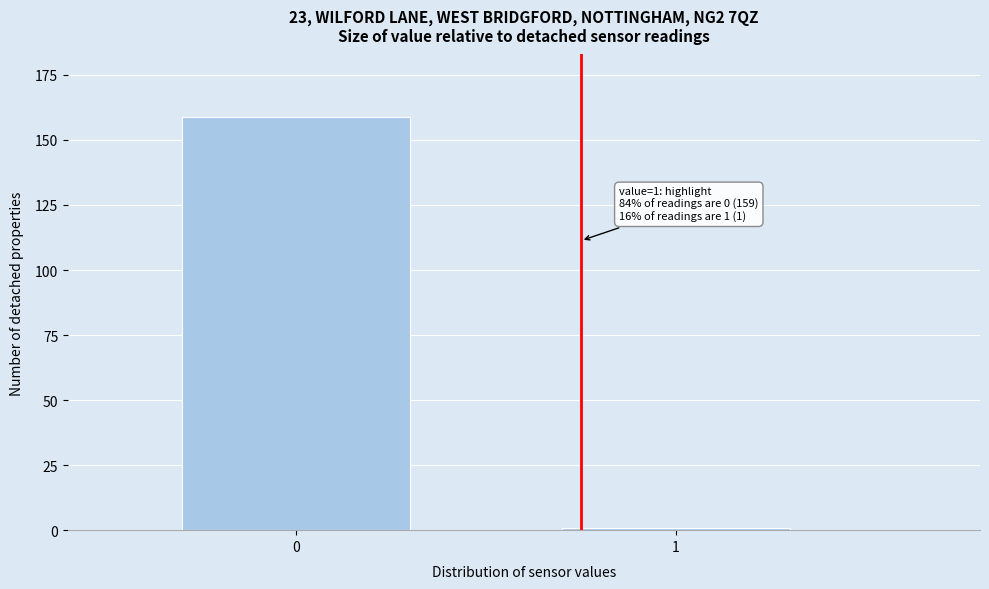

Reading right to left, list all the values displayed in this chart.

1	159